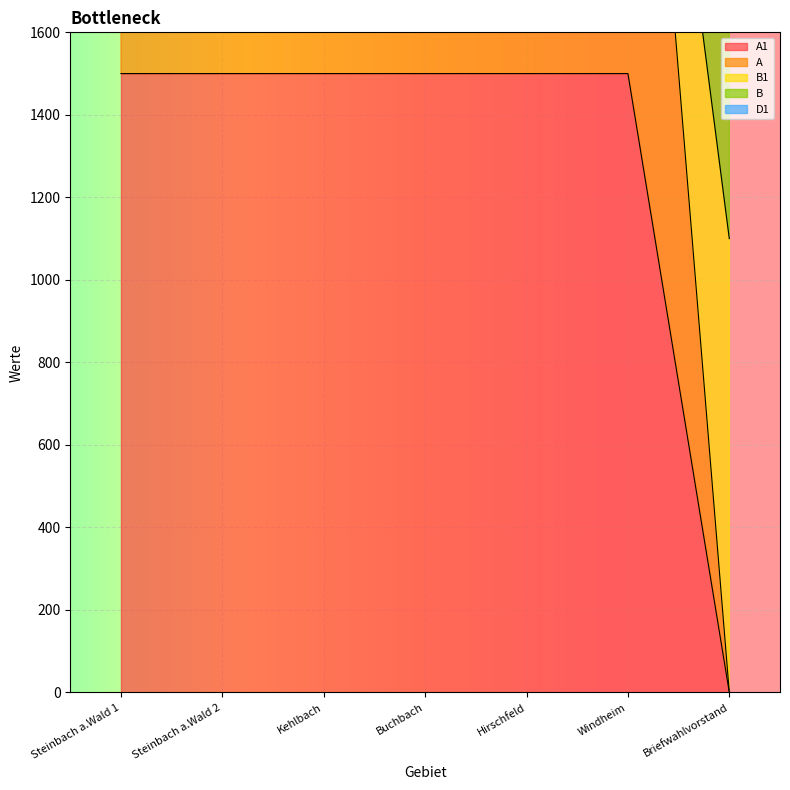

Which category has the highest value across all series?

Steinbach a.Wald 1